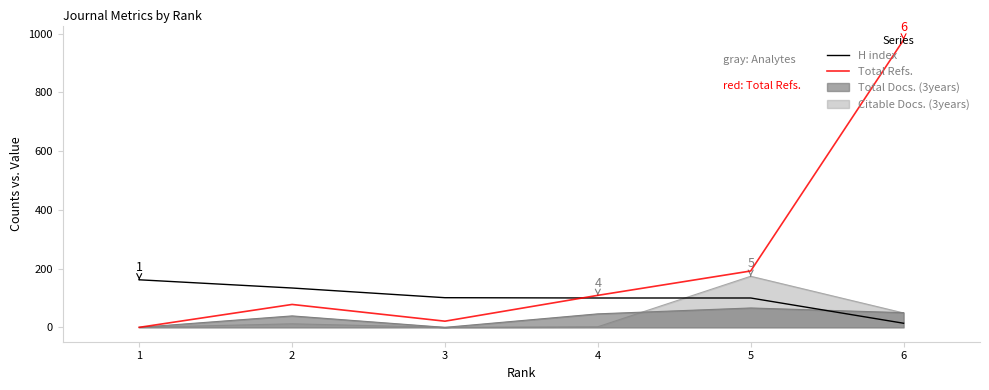

The value of Total Refs. at 3 is 13. True or false?

False